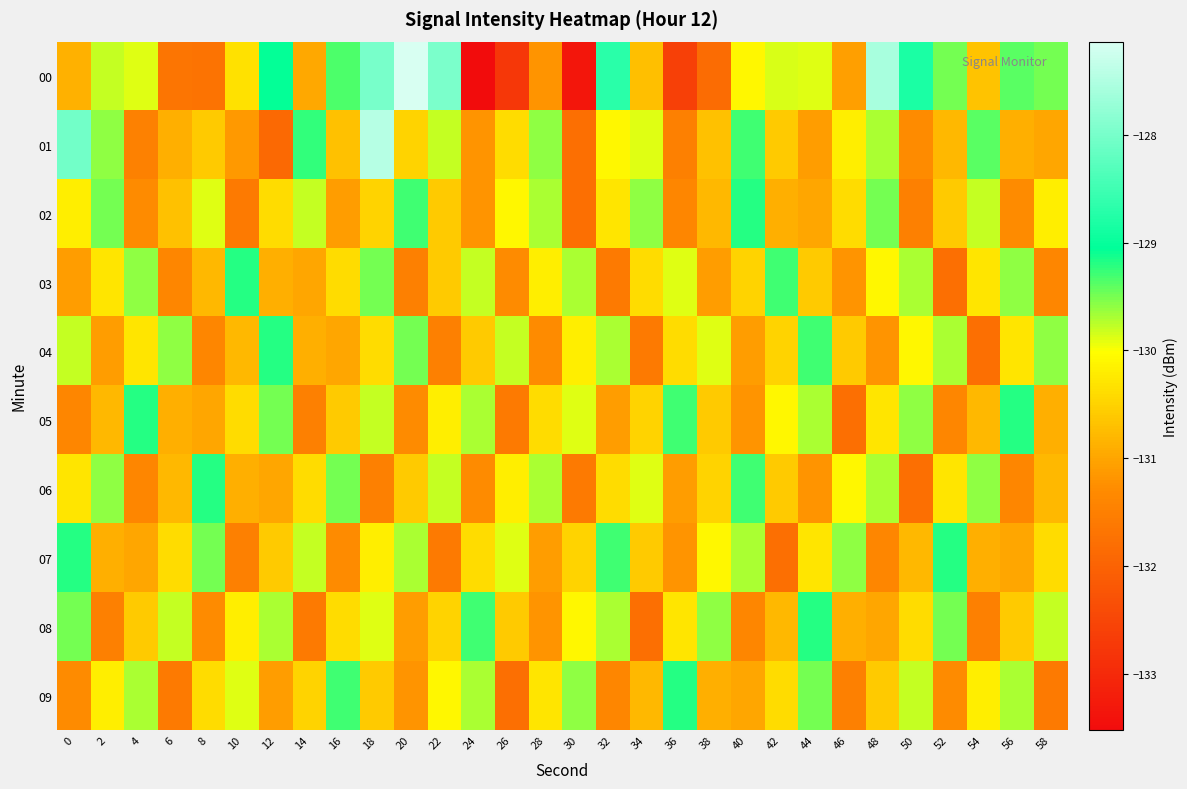

At 12, list the series in order from smallest to largest.

01, 09, 06, 03, 07, 02, 08, 05, 04, 00